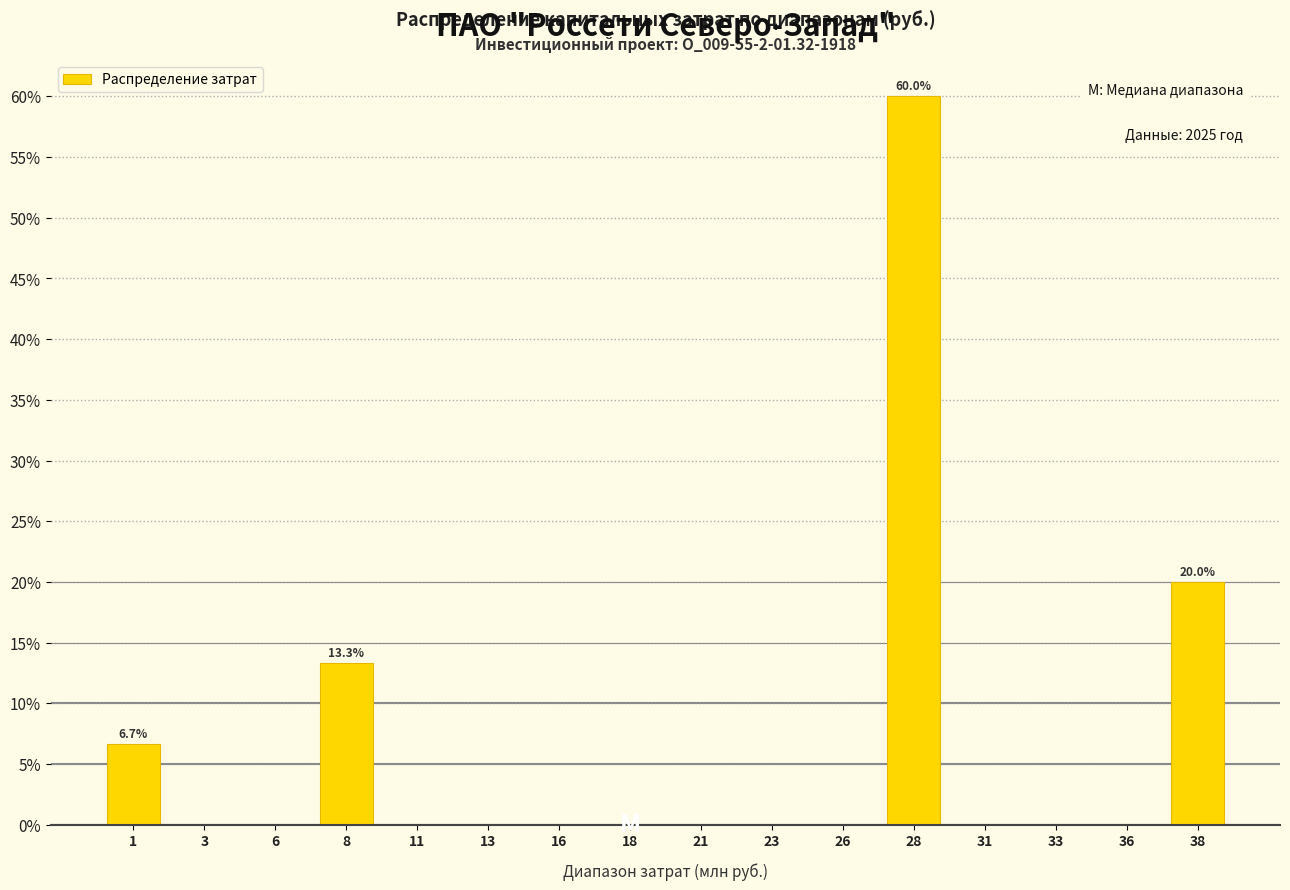

Reading right to left, transcribe all the data shown in this chart.

38=20.0	36=0.0	33=0.0	31=0.0	28=60.0	26=0.0	23=0.0	21=0.0	18=0.0	16=0.0	13=0.0	11=0.0	8=13.3	6=0.0	3=0.0	1=6.7